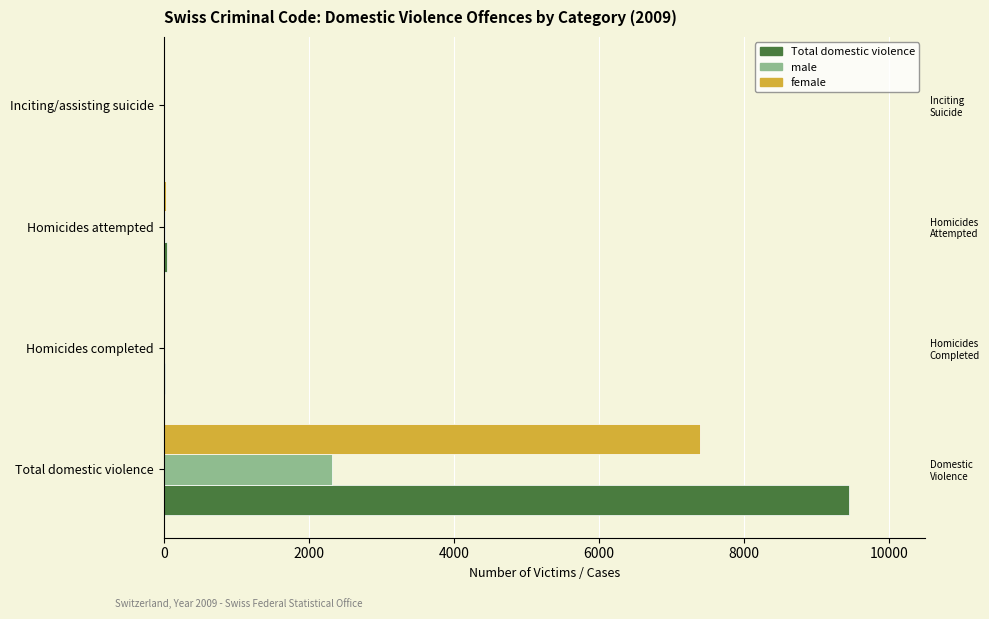

Which series has the largest range (max minus min)?

Total domestic violence